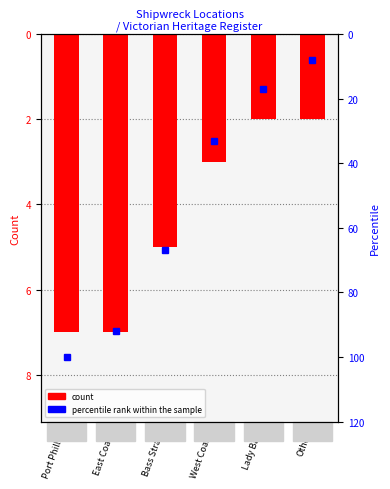

What is the highest value of the count series?

7